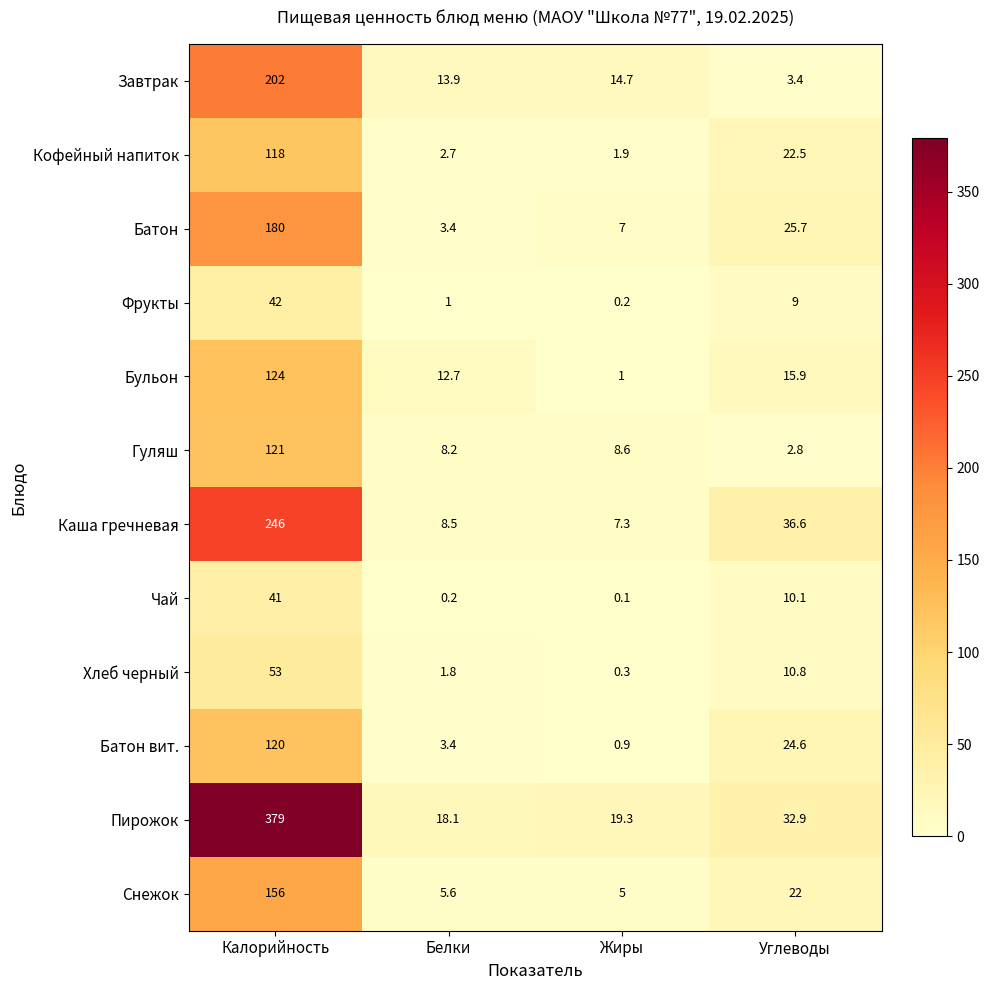

What is the difference between the second highest and second lowest values in the Завтрак series?

0.8